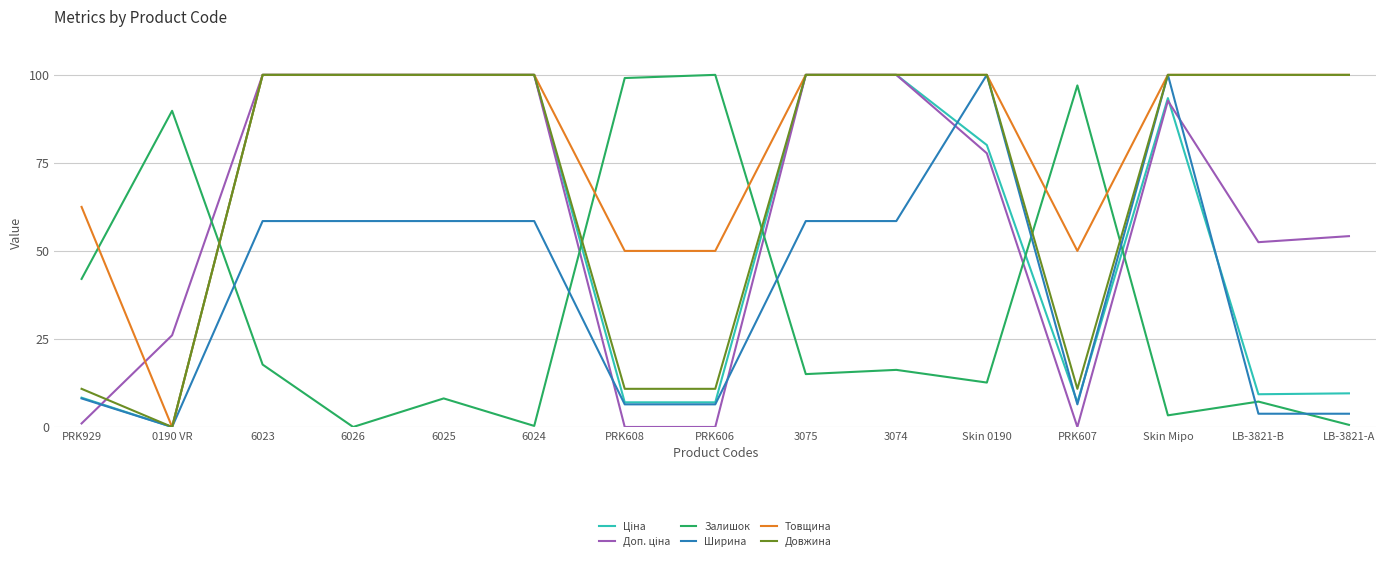

How many values in the Ширина series exceed 58?

8